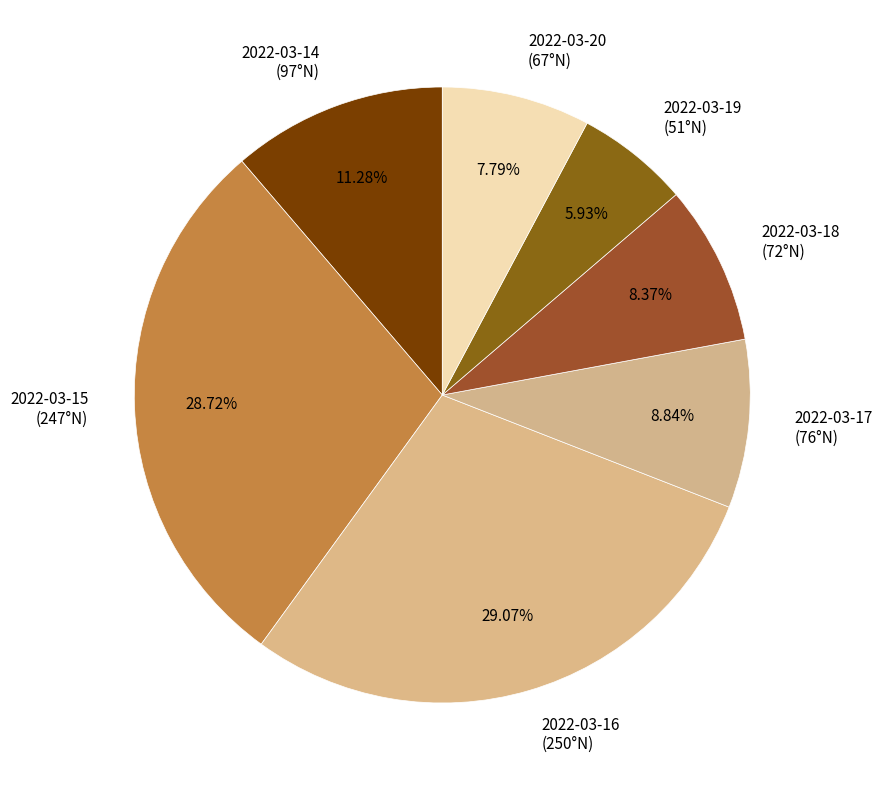

Does any single category account for the majority?

No